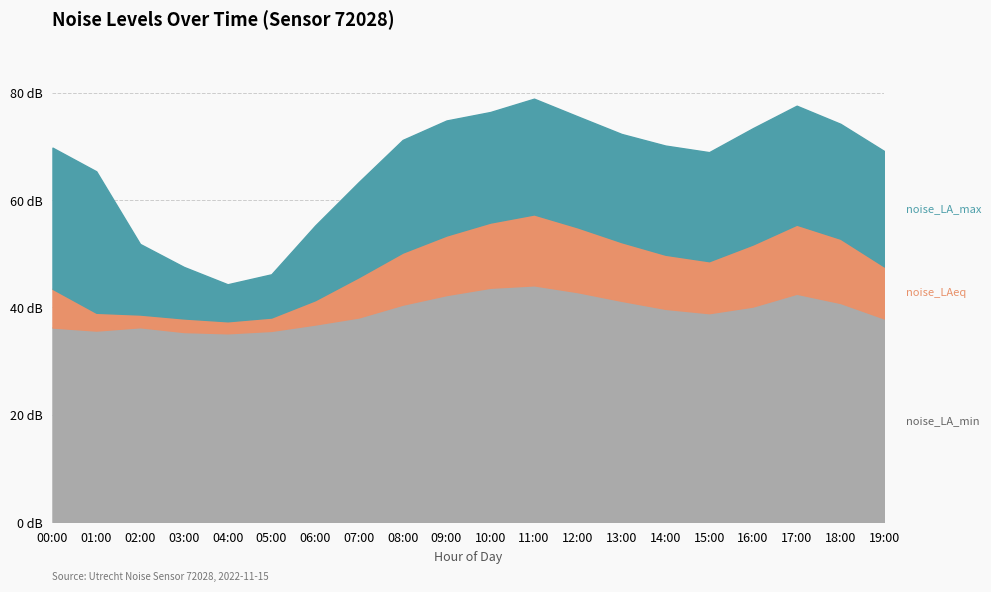

Where is the first local maximum for noise_LAeq?

11:00